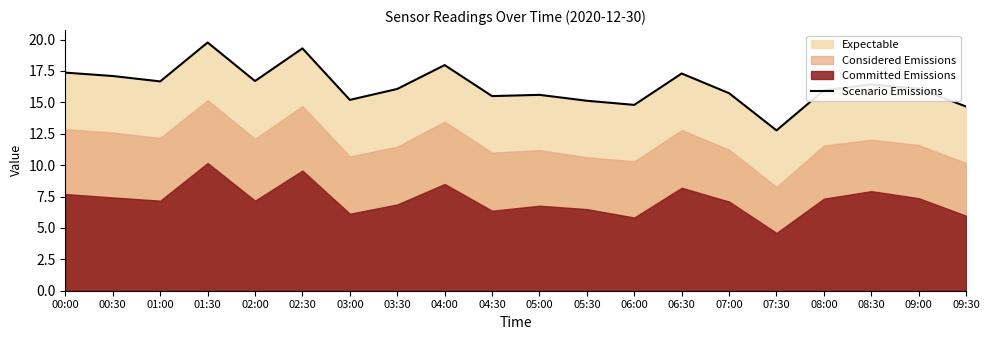

What is the average value?

16.3